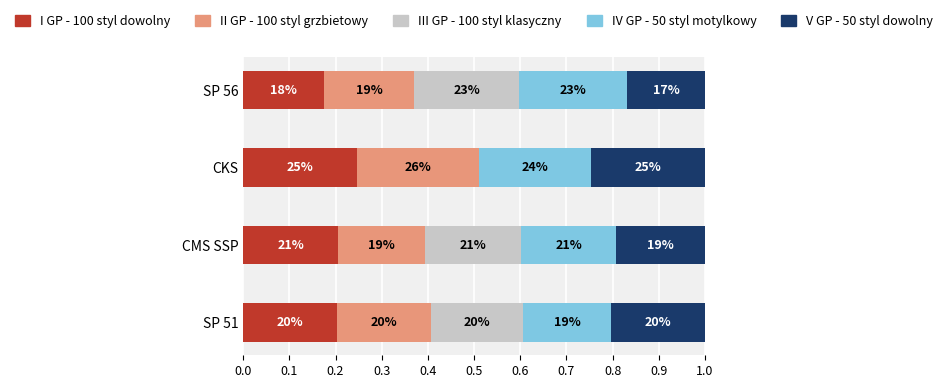

What are all the series names shown in the legend?

I GP - 100 styl dowolny, II GP - 100 styl grzbietowy, III GP - 100 styl klasyczny, IV GP - 50 styl motylkowy, V GP - 50 styl dowolny